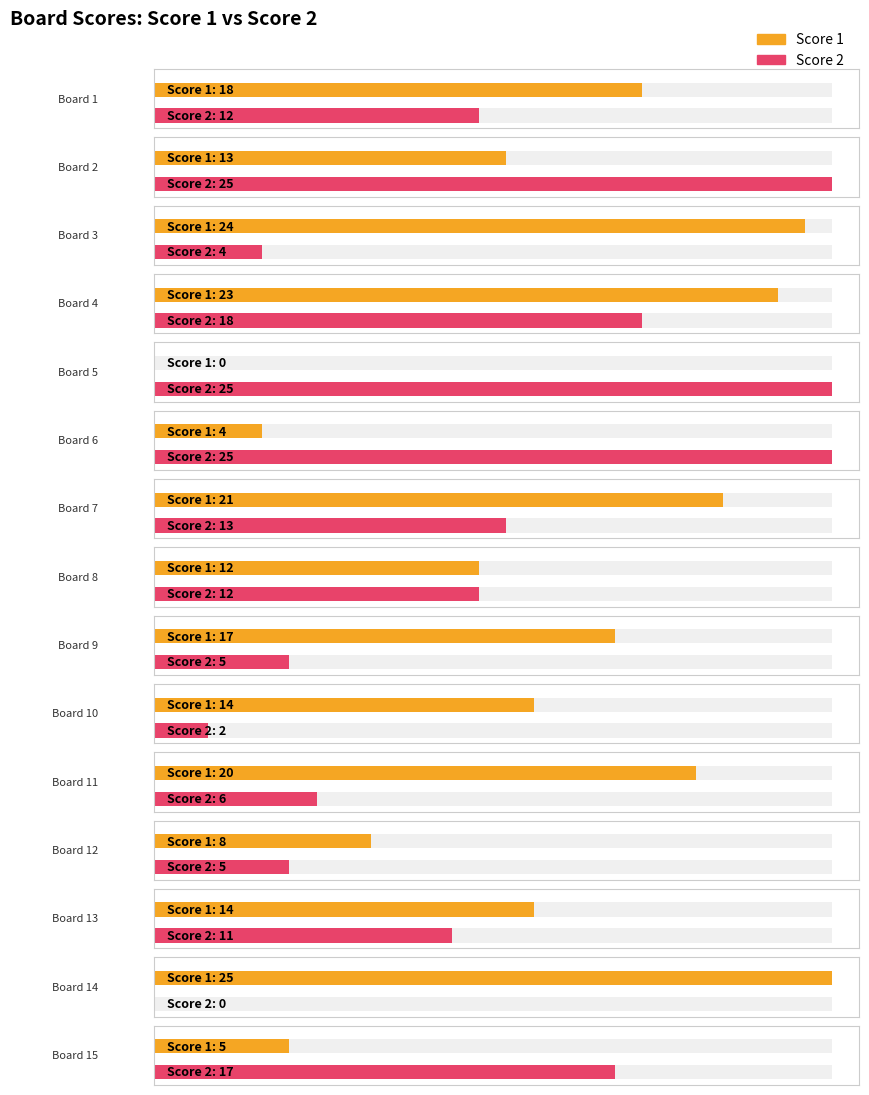

What is the value of the Score 1 bar at the 2nd from the left?

13